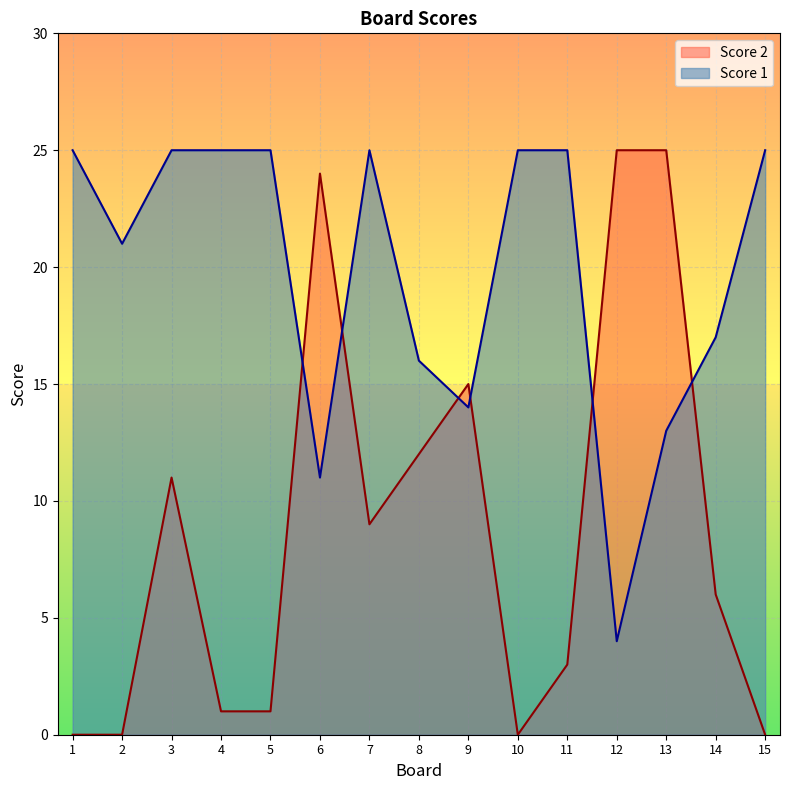

At which label does Score 1 reach its peak?

1